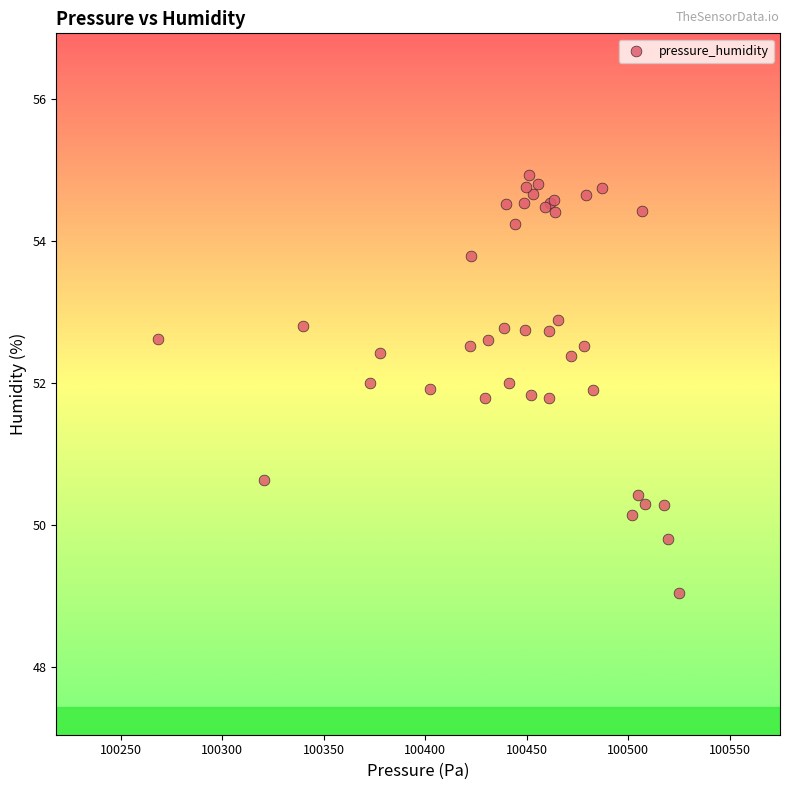

What Y value in the scatter plot is closest to 51?

50.6